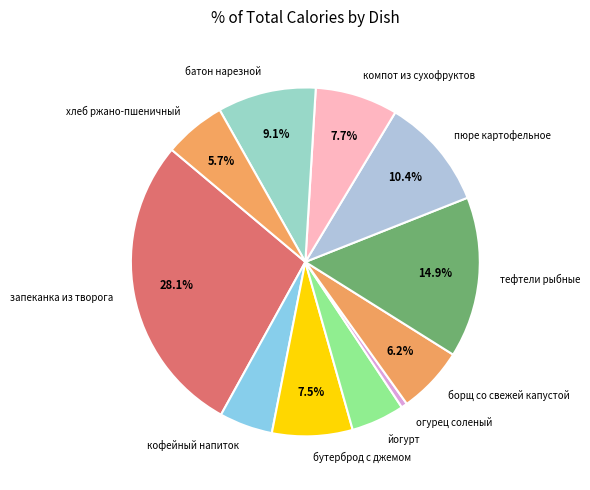

What is the ratio of the value at йогурт to the value at хлеб ржано-пшеничный?

0.9